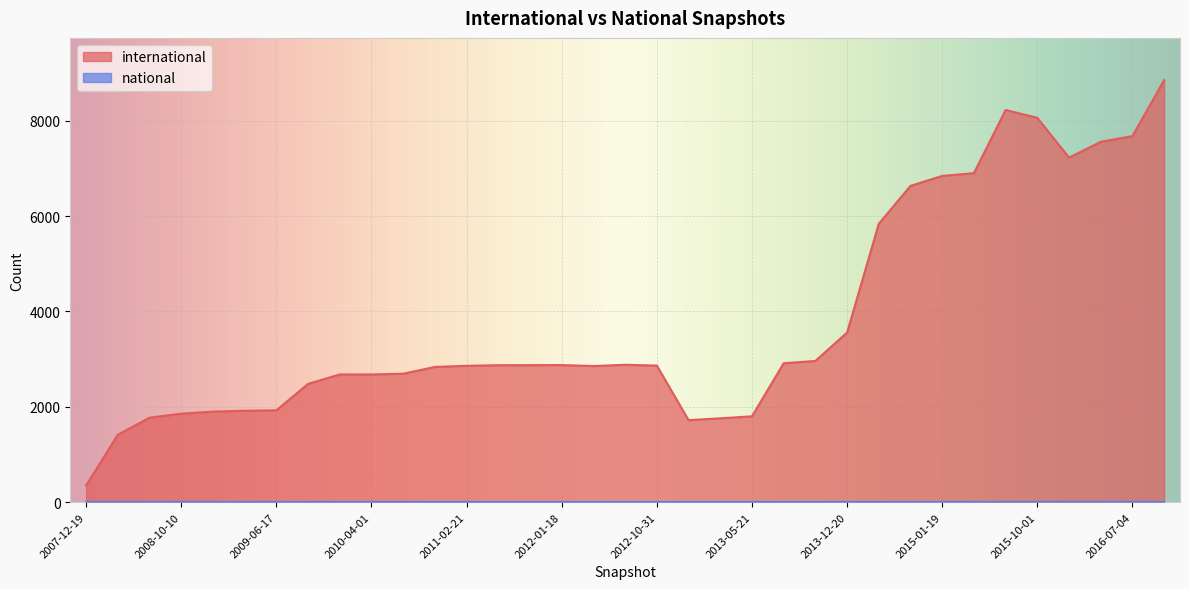

The value of national at 2012-07-13 is 0. True or false?

True